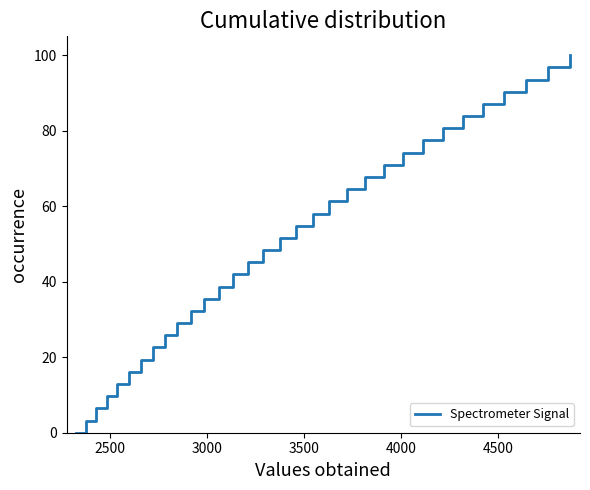

What is the difference between the maximum and minimum values?

100.0